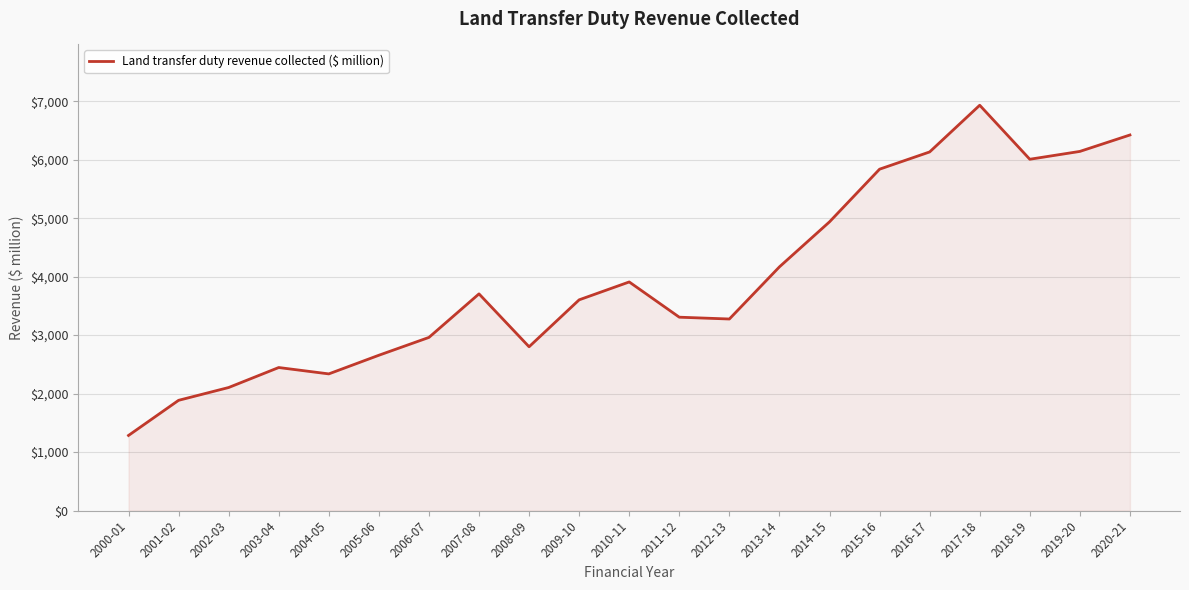

Where is the first local maximum?

2003-04